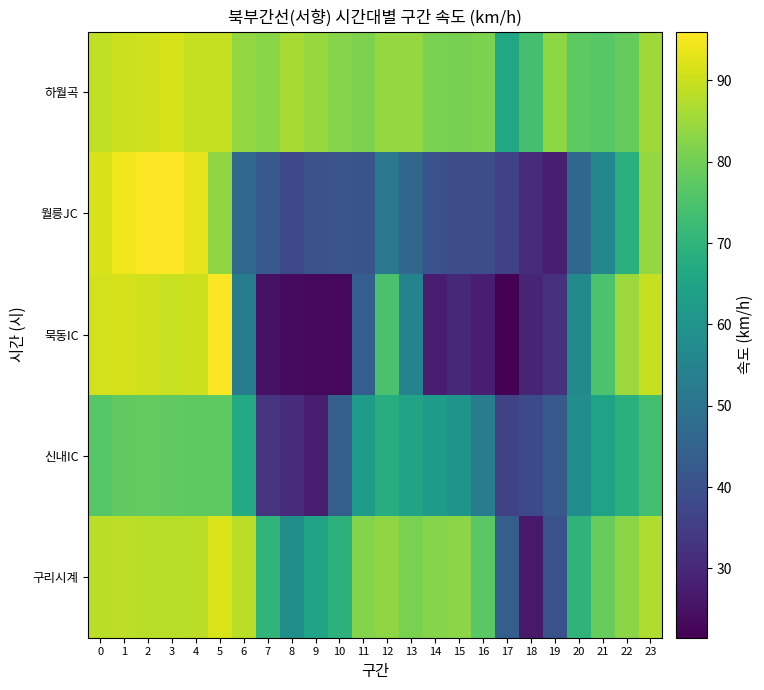

At which category is the sum across all series the highest?

3